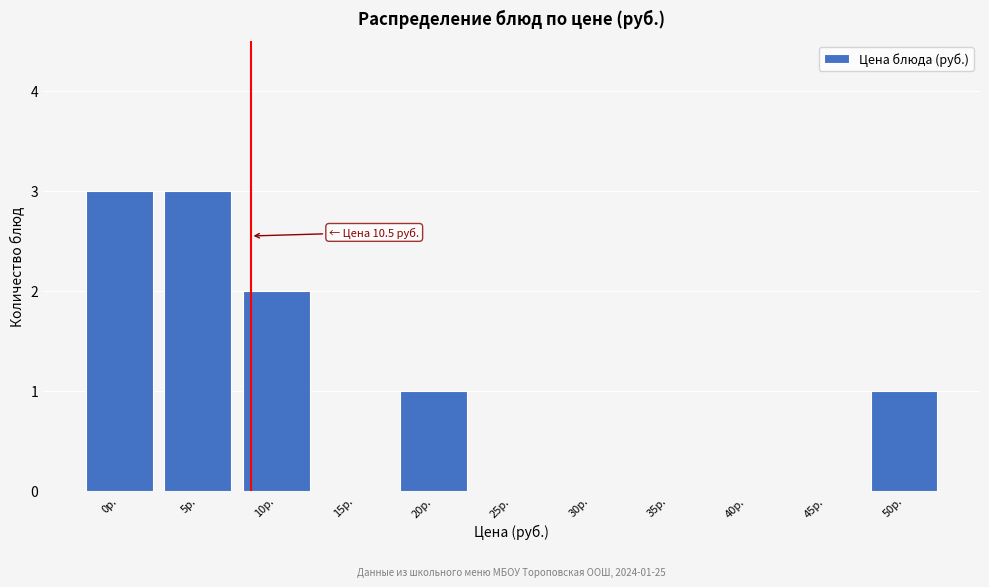

Reading left to right, list all the values displayed in this chart.

0р.=3	5р.=3	10р.=2	15р.=0	20р.=1	25р.=0	30р.=0	35р.=0	40р.=0	45р.=0	50р.=1